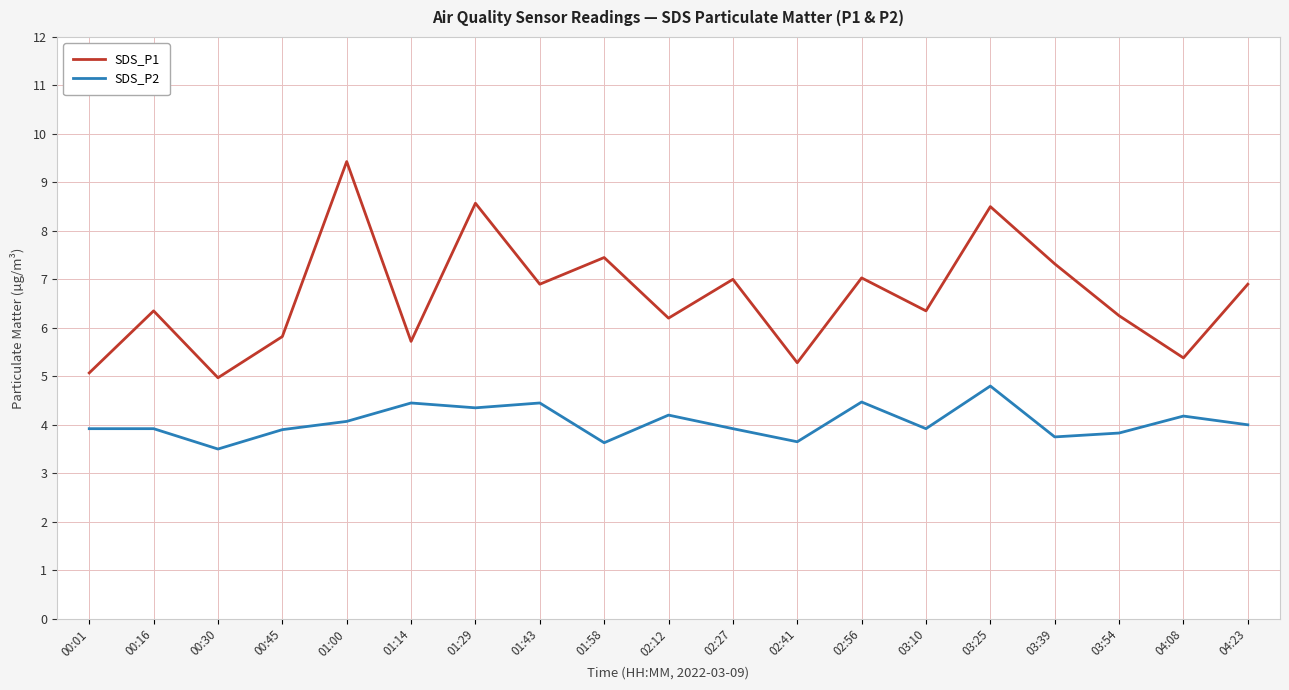

What is the difference between the SDS_P1 values at 01:00 and 01:43?

2.5